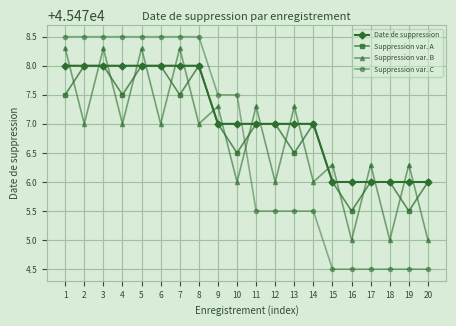

Does the chart have visible grid lines?

Yes